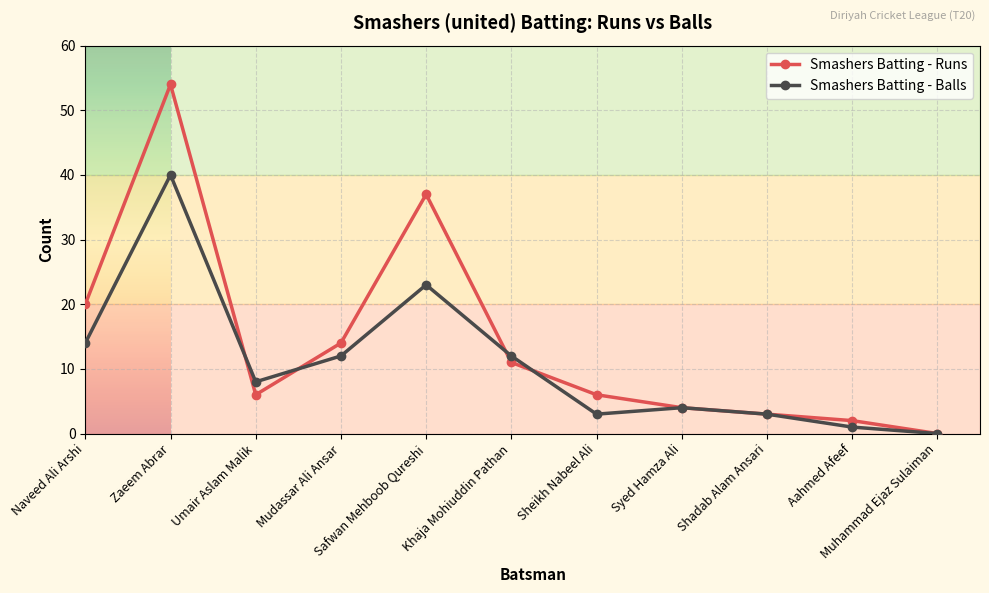

What is the difference between the maximum and minimum values in the Smashers Batting - Runs series?

54